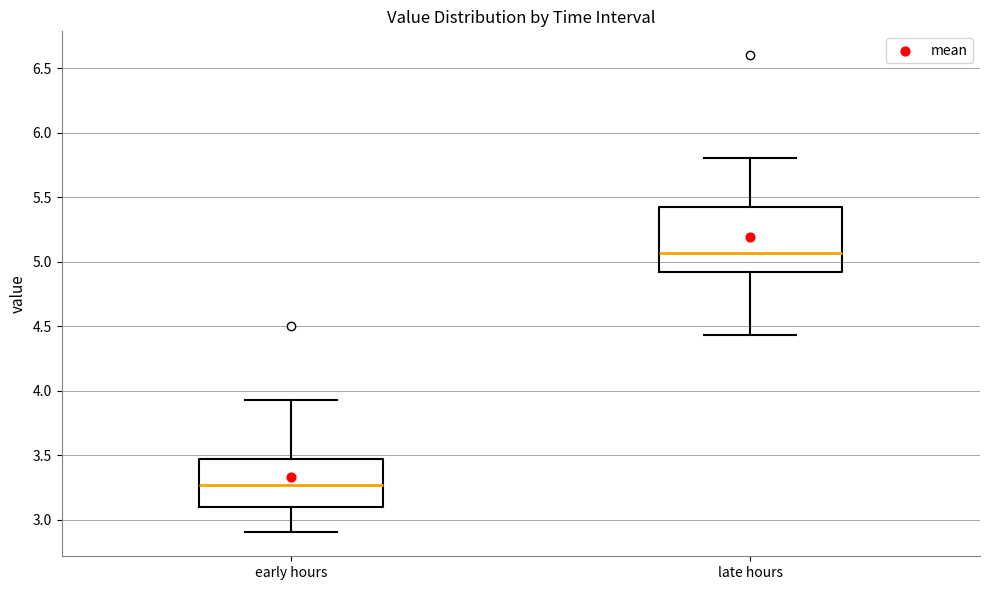

Reading left to right, transcribe this box plot: for each box, give where its median line is, the range the box spans, and where its two whiskers end, as read against the y-axis. The values are not printed on the chart, so give them approximately, as read against the axis.

early hours: median 3.25, box 3.10 to 3.45, whiskers 2.90 to 3.95
late hours: median 5.05, box 4.90 to 5.45, whiskers 4.45 to 5.80